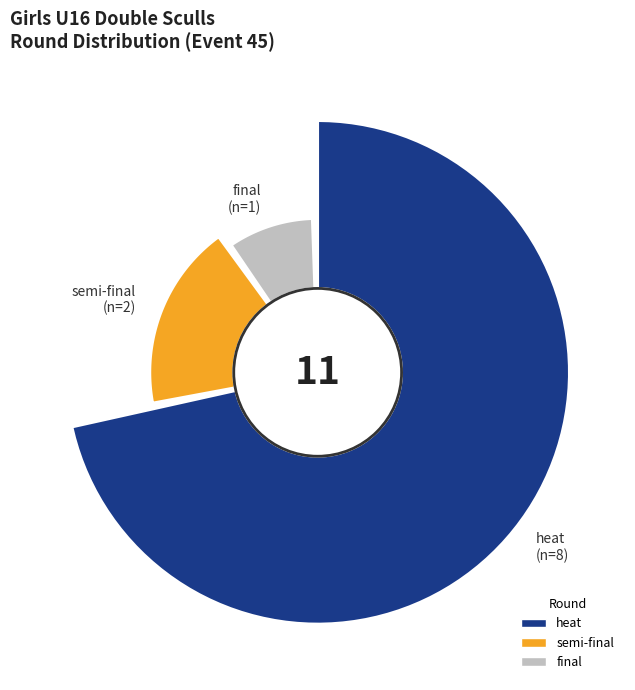

What percentage is NOT represented by heat?

27.3%